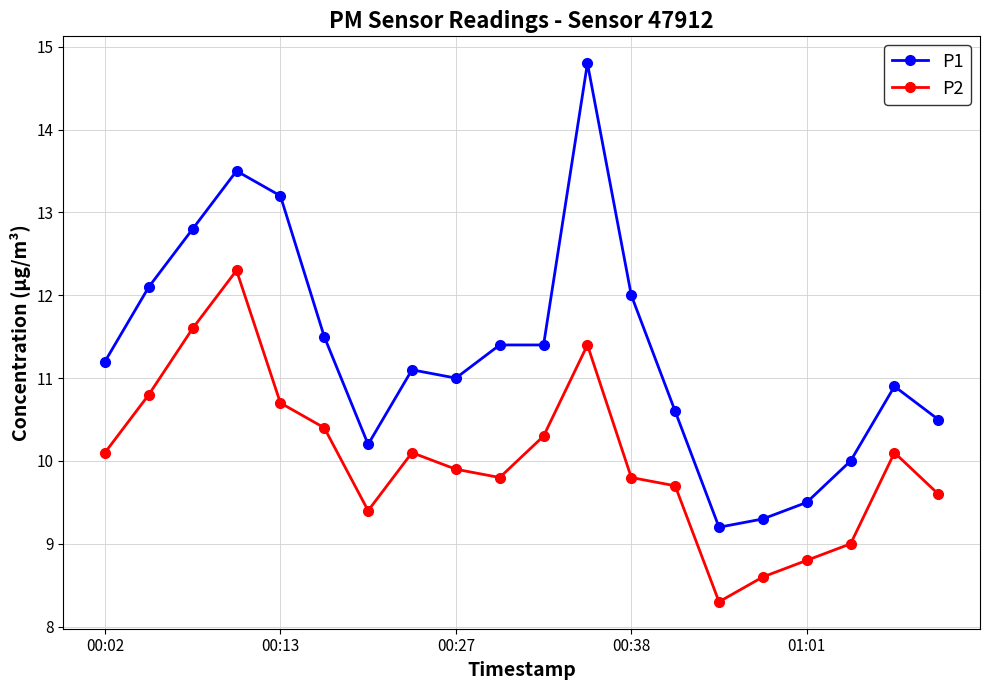

List the series in order of their peak value, lowest first.

P2, P1